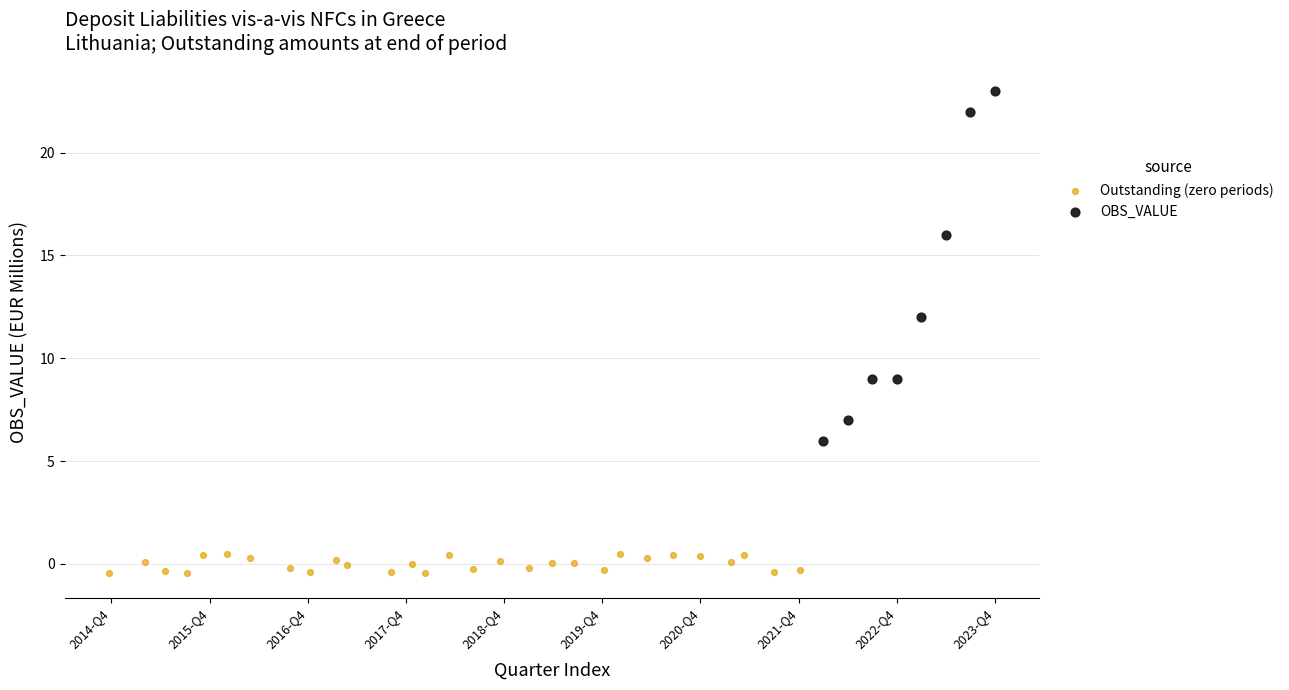

Which series reaches the maximum Y coordinate?

OBS_VALUE